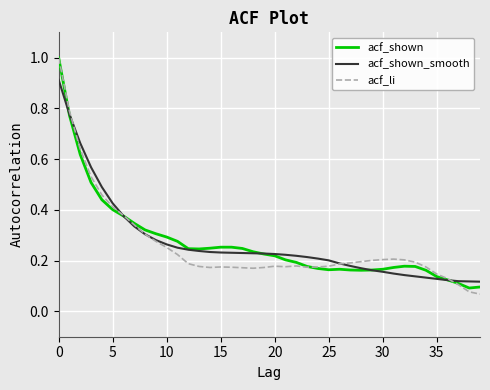

Which series has the widest spread of values?

acf_li